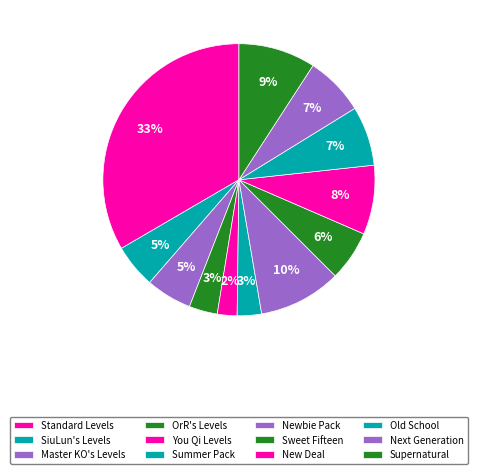

Count the number of slices in the pie.

12